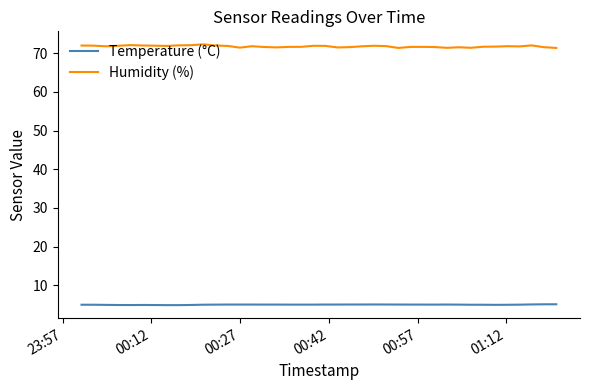

Which series has the largest total across all categories?

Humidity (%)